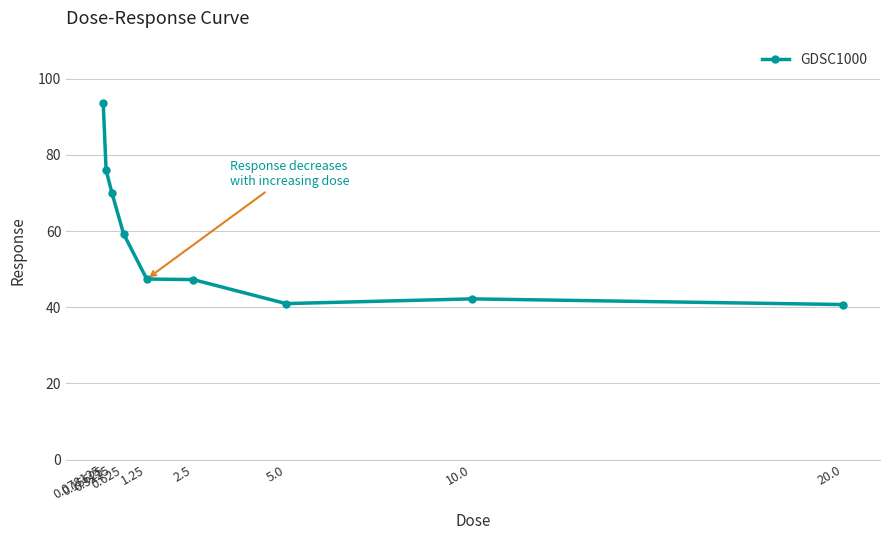

What is the average value?

57.5